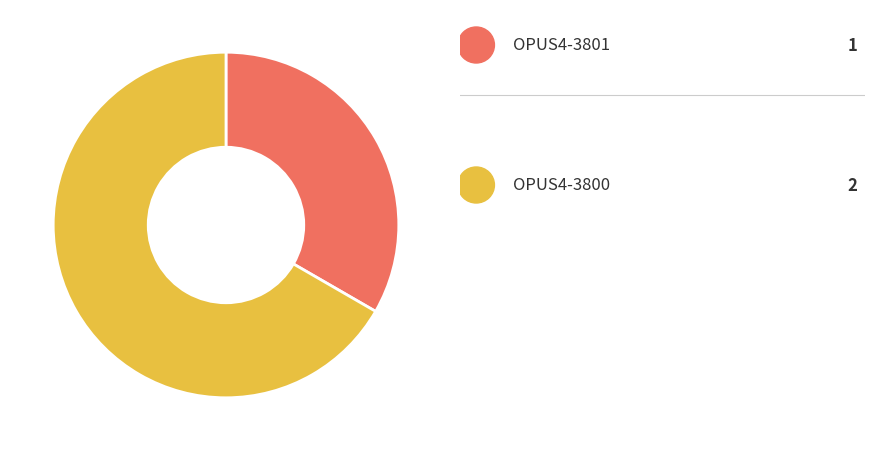

Does any single category account for the majority?

Yes